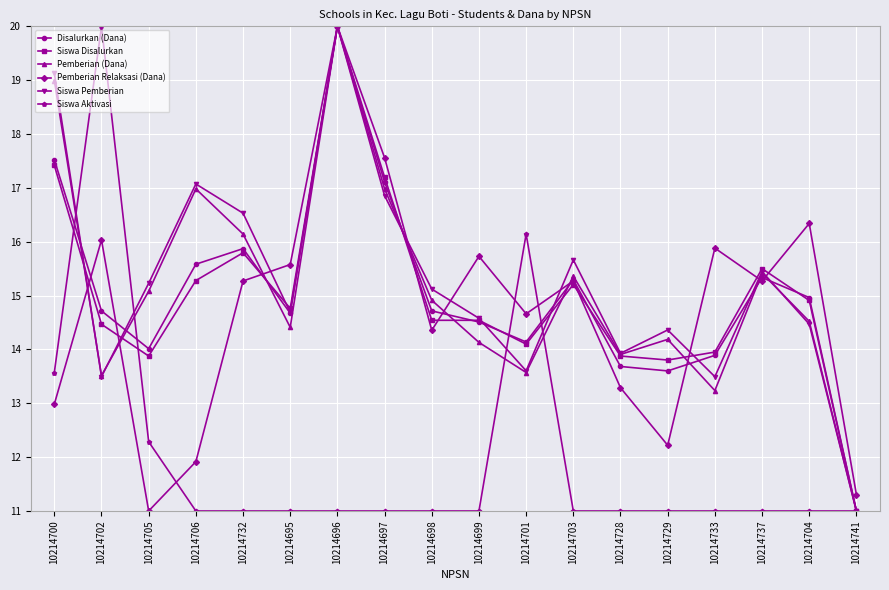

Is the value of Disalurkan (Dana) at 10214697 greater than the value of Siswa Disalurkan at 10214729?

Yes